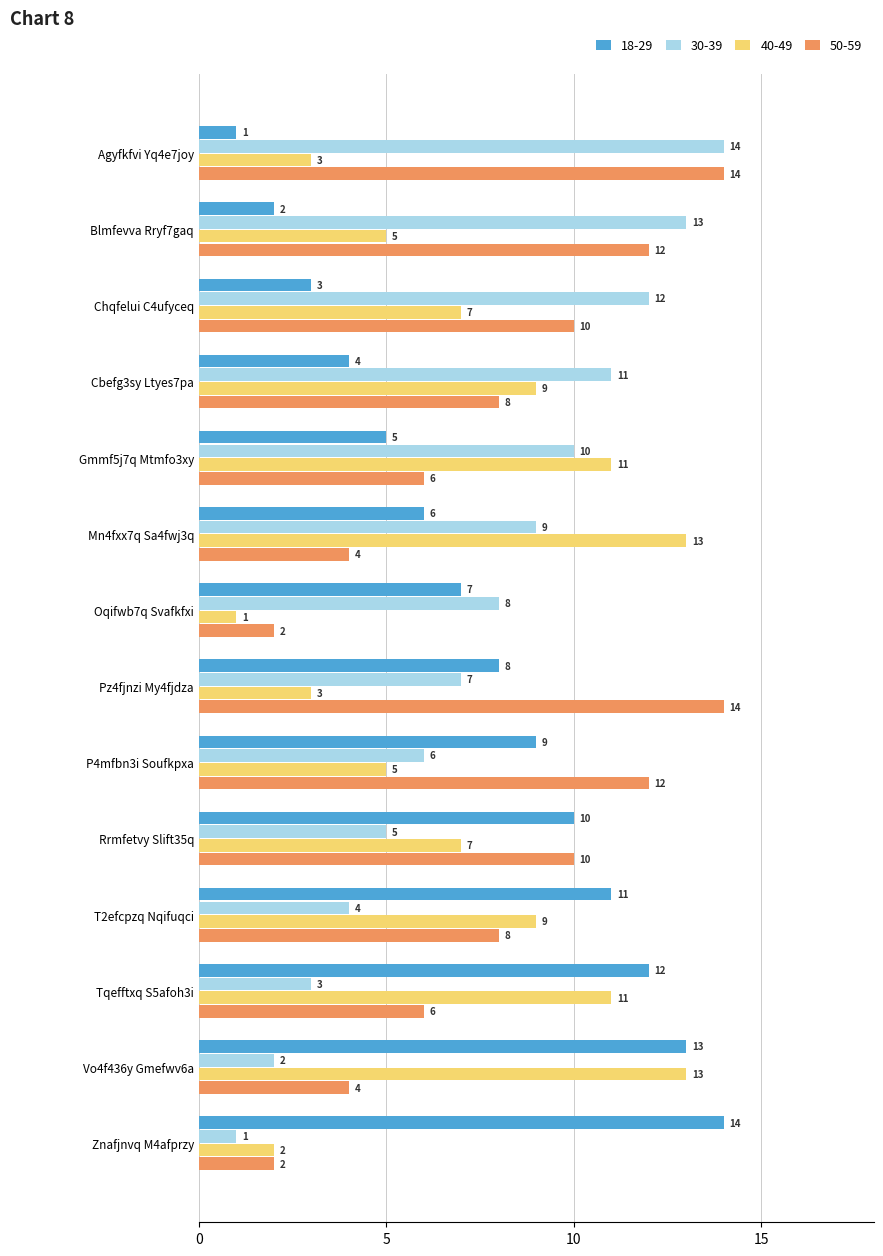

How many 50-59 values are between 4 and 12?

10